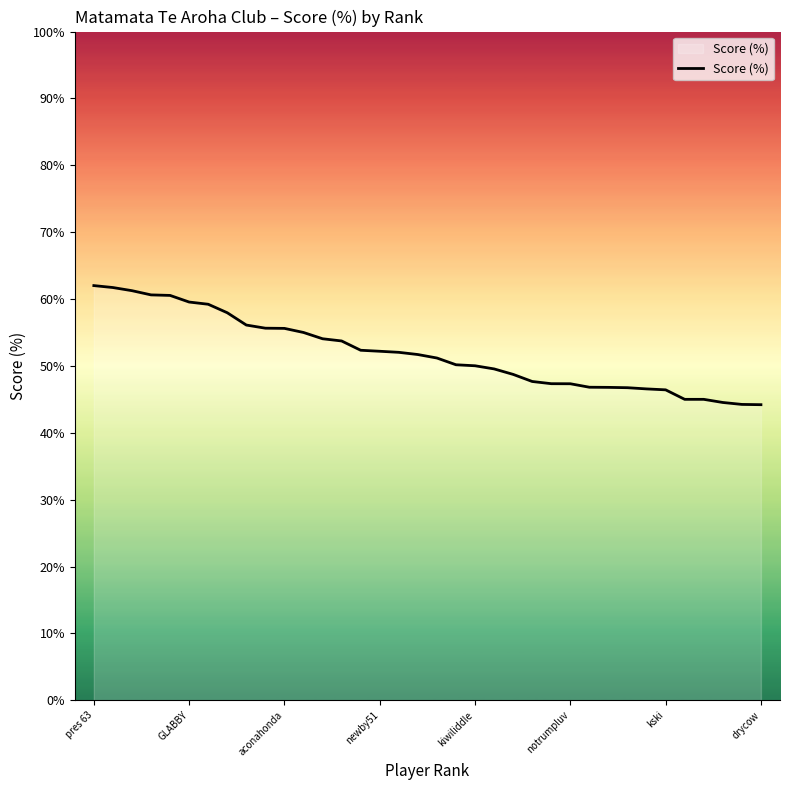

What is the maximum value shown in the chart?

62.0